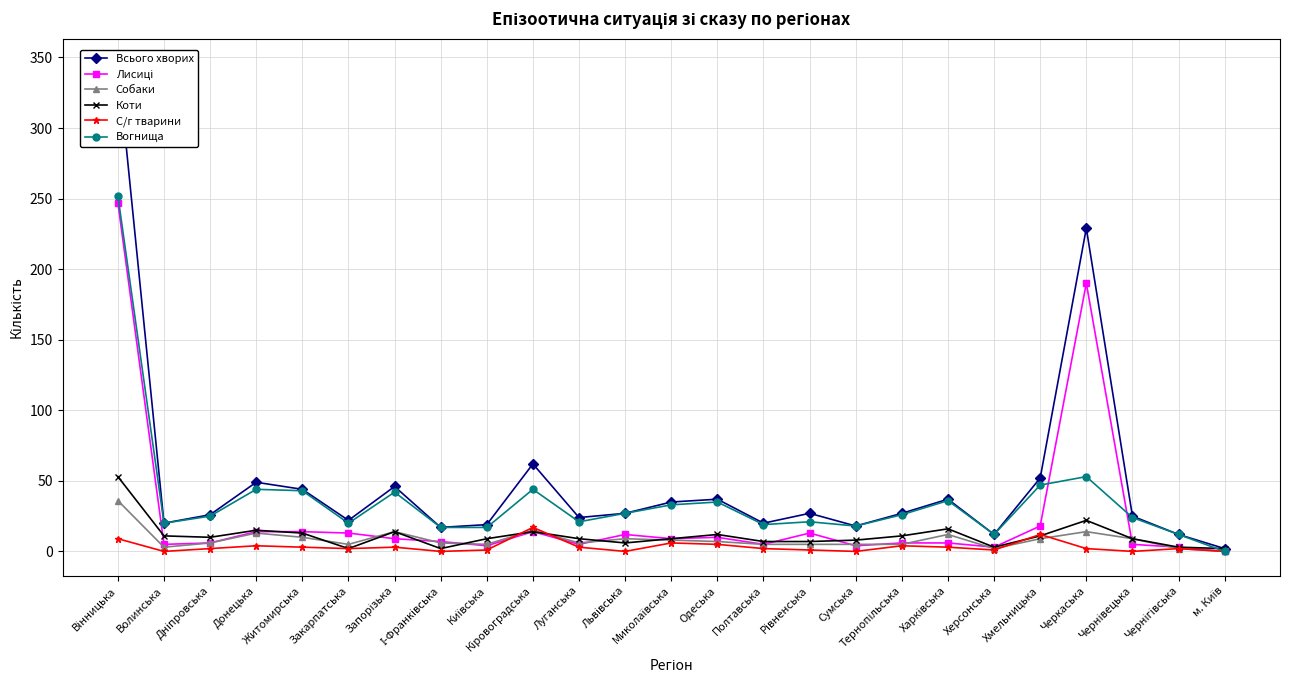

How many times do С/г тварини and Коти cross each other?

4